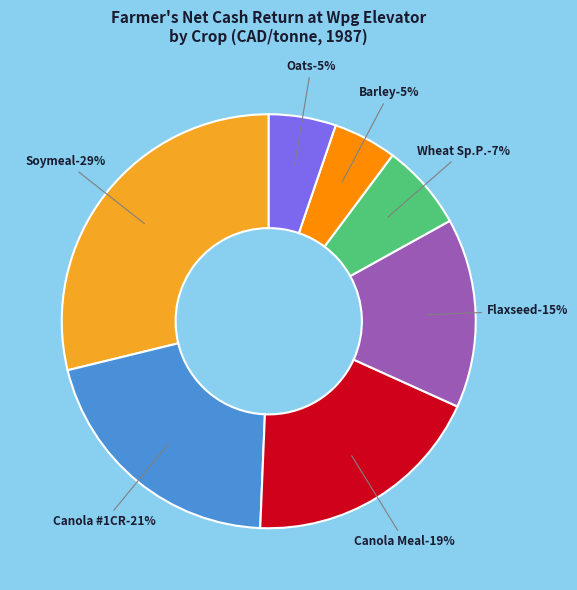

Does 17 account for over 50% of the chart?

No